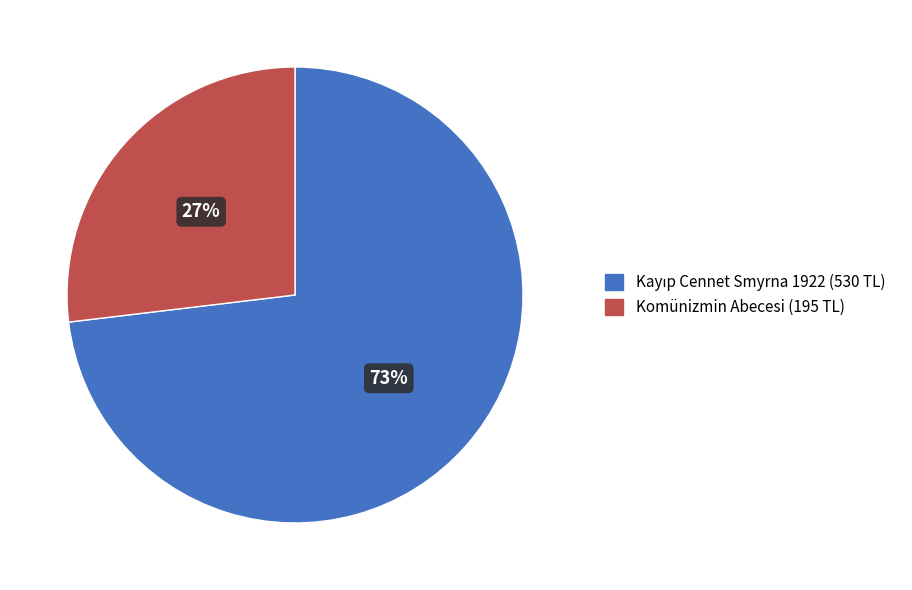

Is there any slice that represents more than half of the pie?

Yes